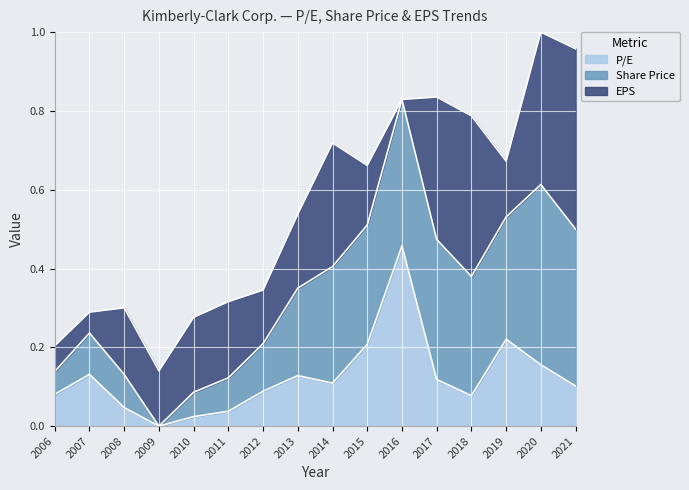

What is the total value across all series at 2020?

1.0